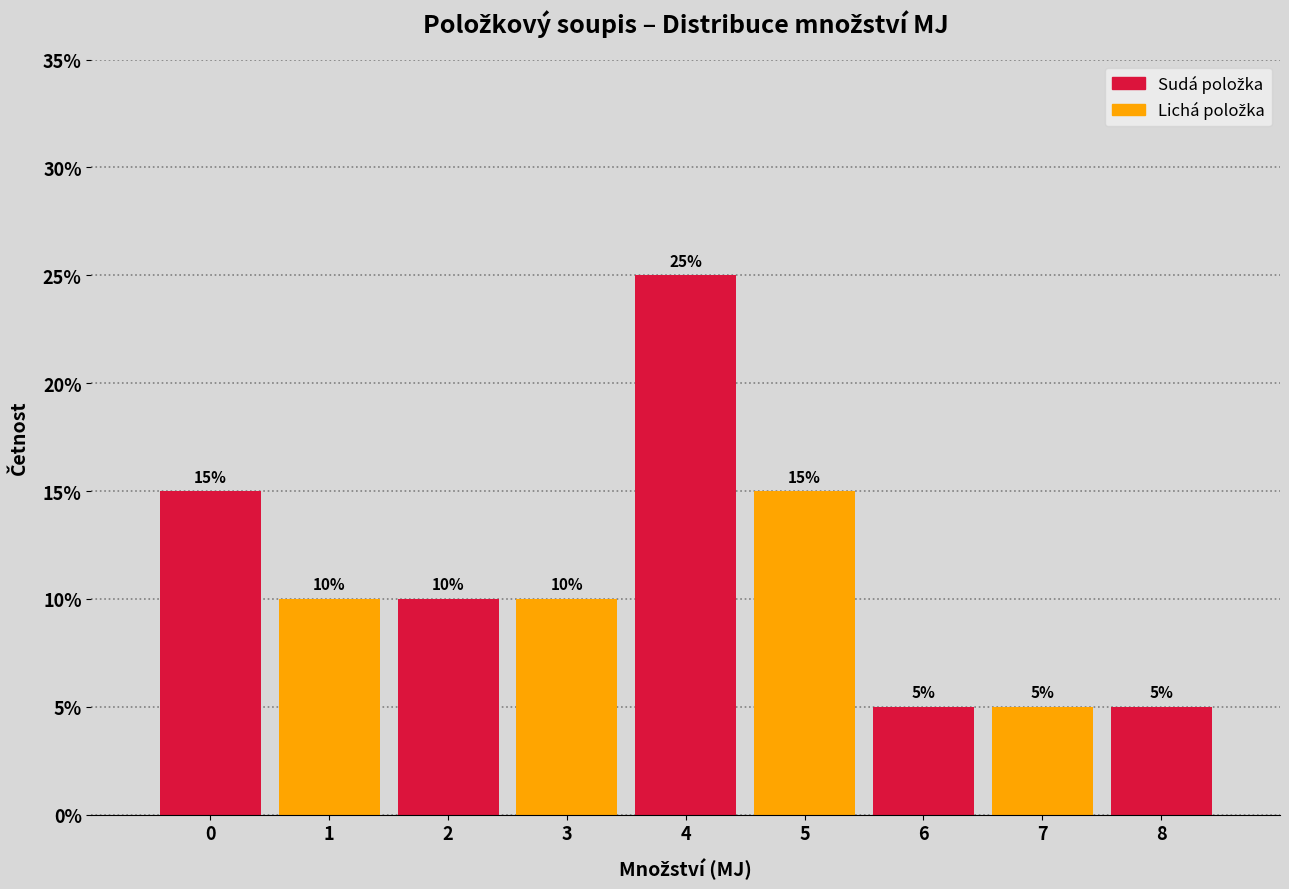

Reading left to right, transcribe all the data shown in this chart.

15	10	10	10	25	15	5	5	5